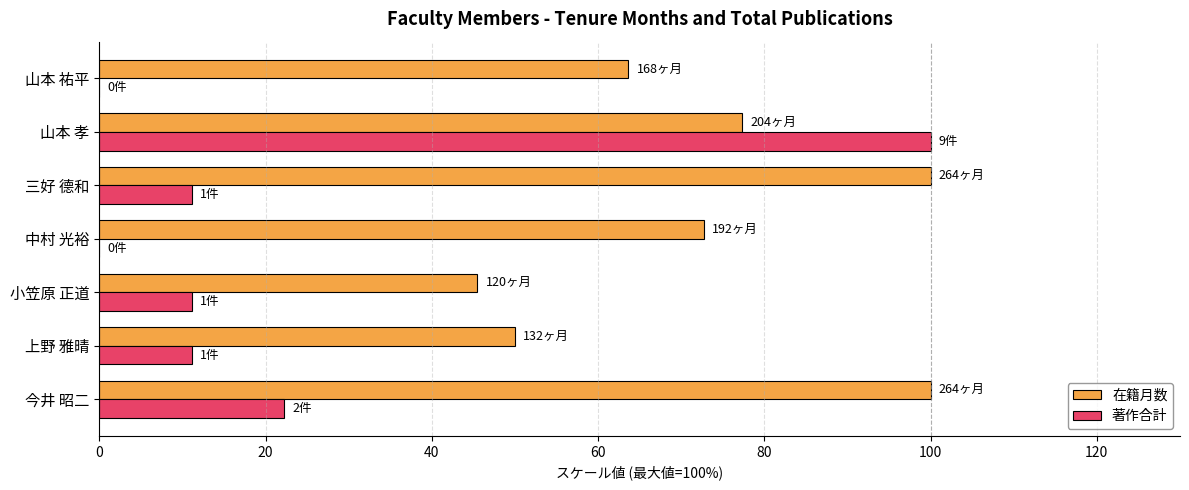

What is the maximum value shown in the chart?

100.0